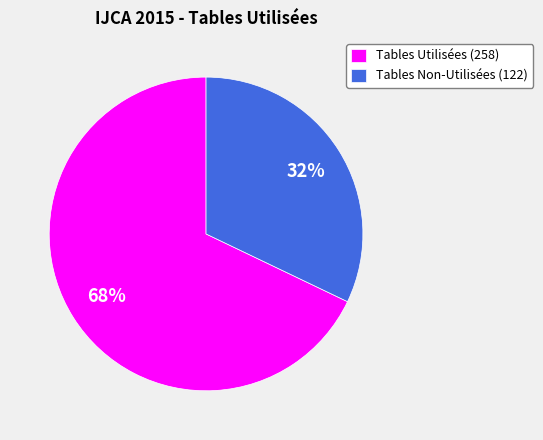

What is the largest slice in the pie chart?

Tables Utilisées (258)